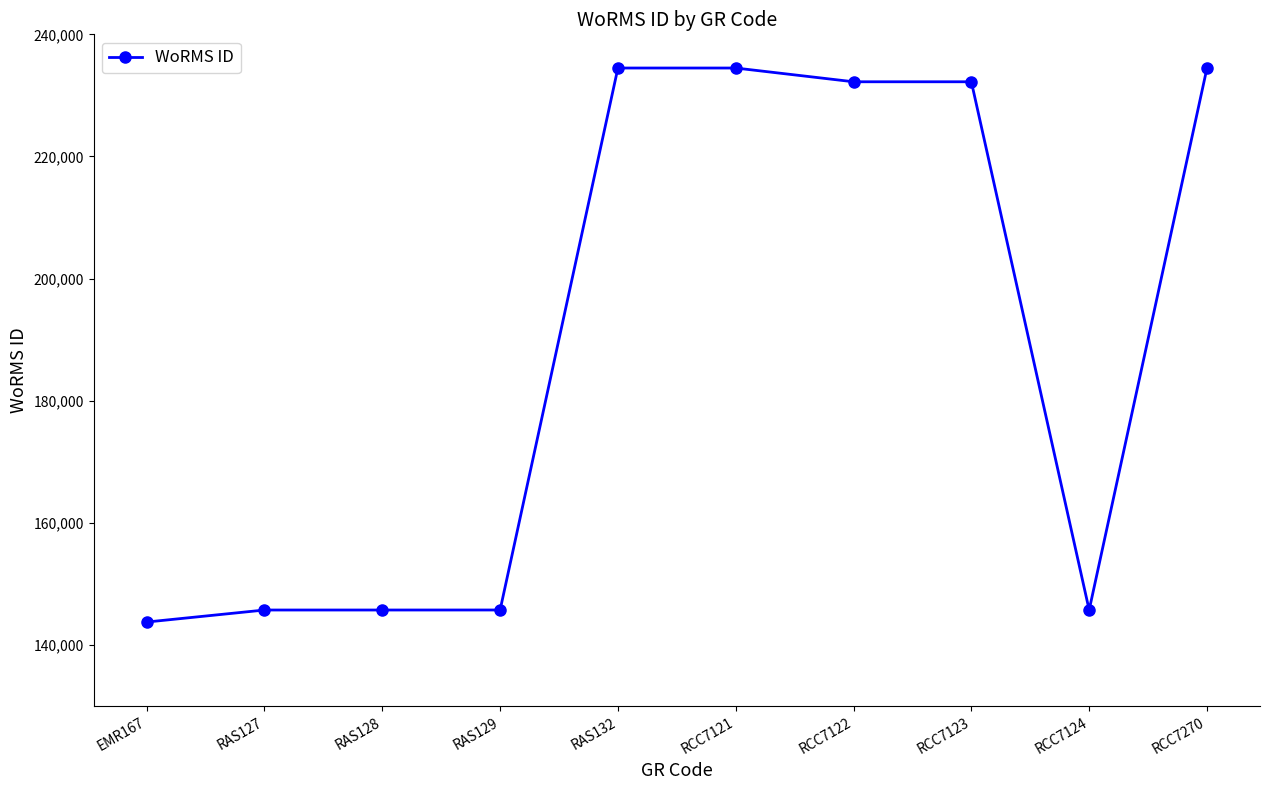

What is the label of the 4th point from the left?

RAS129